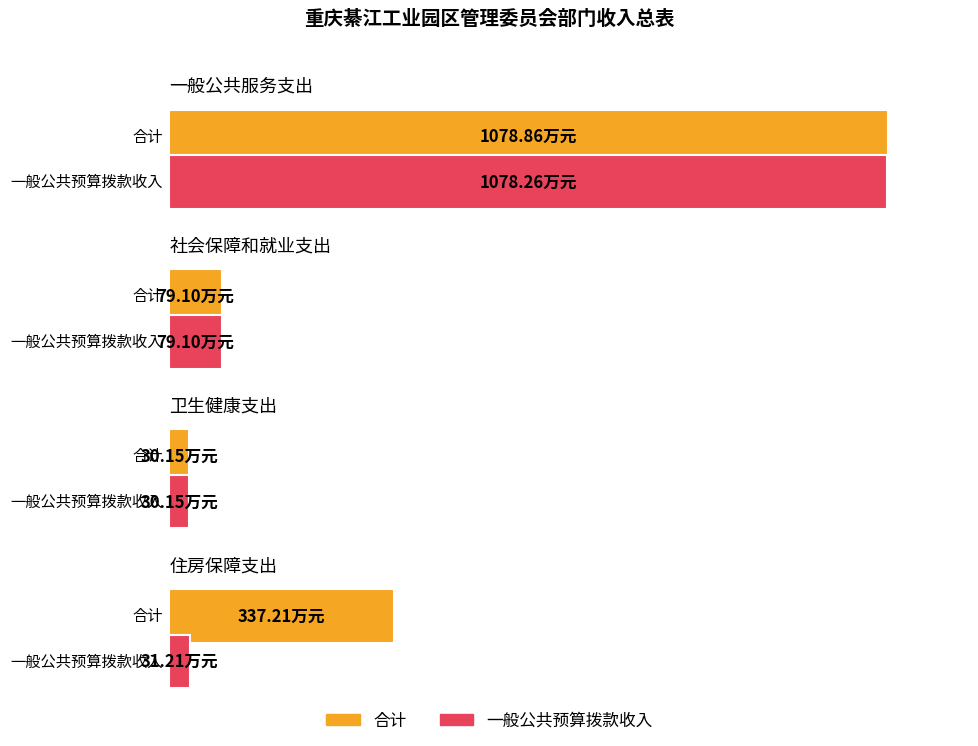

Reading left to right, what are all the values shown in this chart?

合计: 一般公共服务支出=1078.9	社会保障和就业支出=79.1	卫生健康支出=30.1	住房保障支出=337.2
一般公共预算拨款收入: 一般公共服务支出=1078.3	社会保障和就业支出=79.1	卫生健康支出=30.1	住房保障支出=31.2